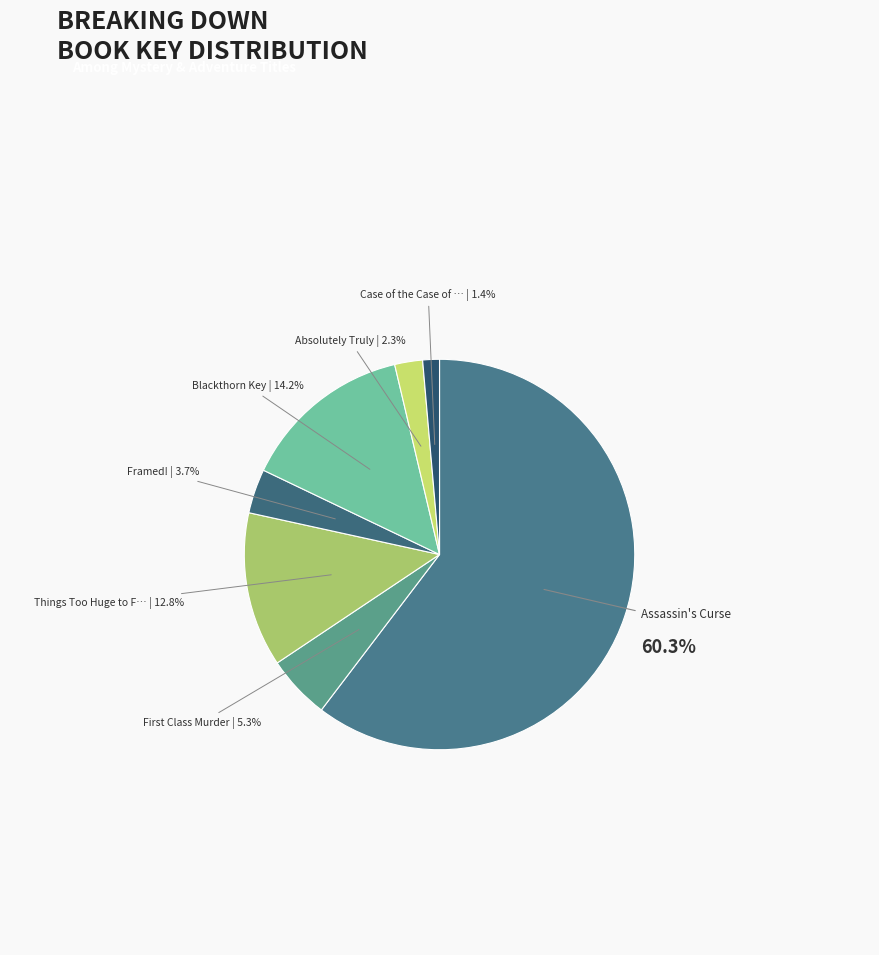

How many segments does this pie chart have?

7